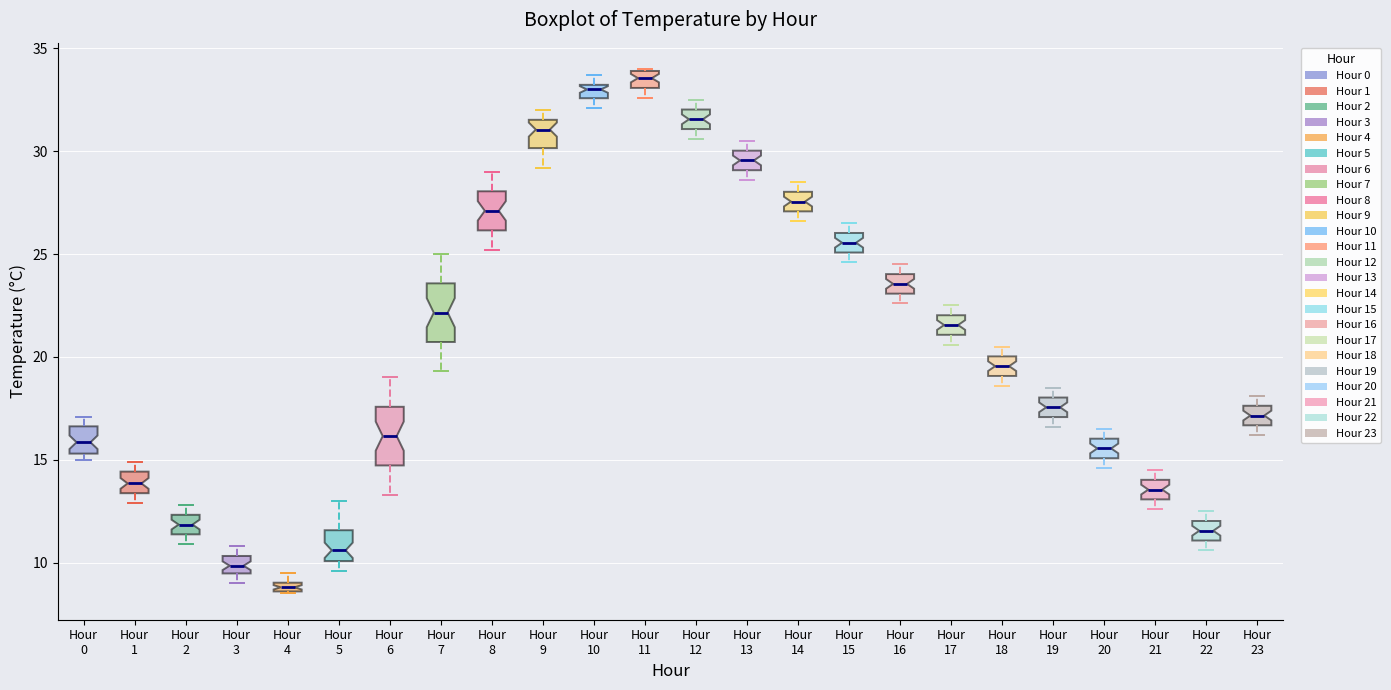

Which box has the highest median line?

Hour 11